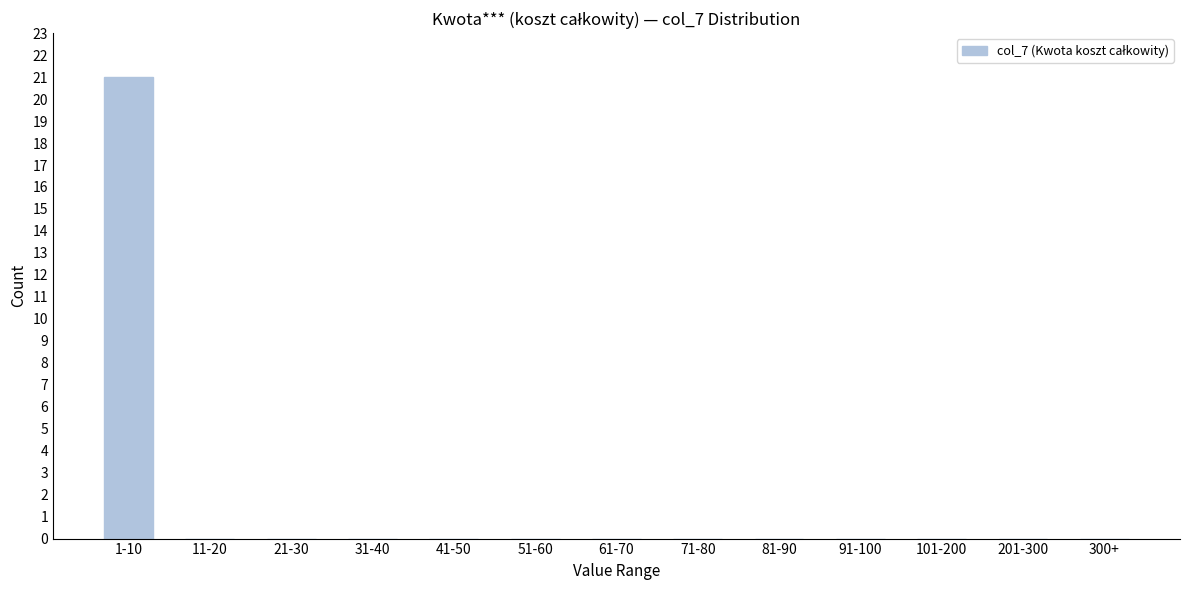

Reading left to right, transcribe all the data shown in this chart.

1-10=21	11-20=0	21-30=0	31-40=0	41-50=0	51-60=0	61-70=0	71-80=0	81-90=0	91-100=0	101-200=0	201-300=0	300+=0